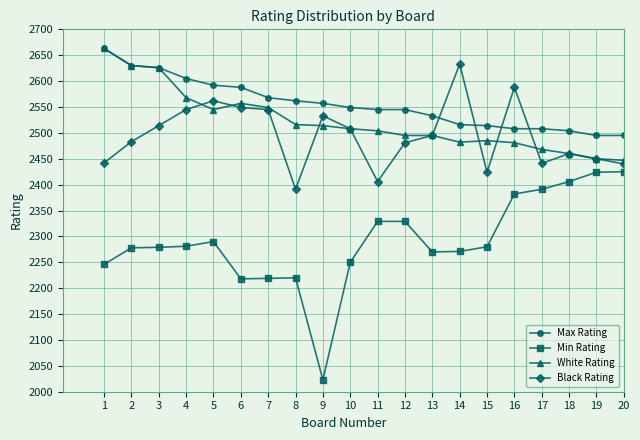

What is the difference between the maximum and second lowest values in the White Rating series?

213